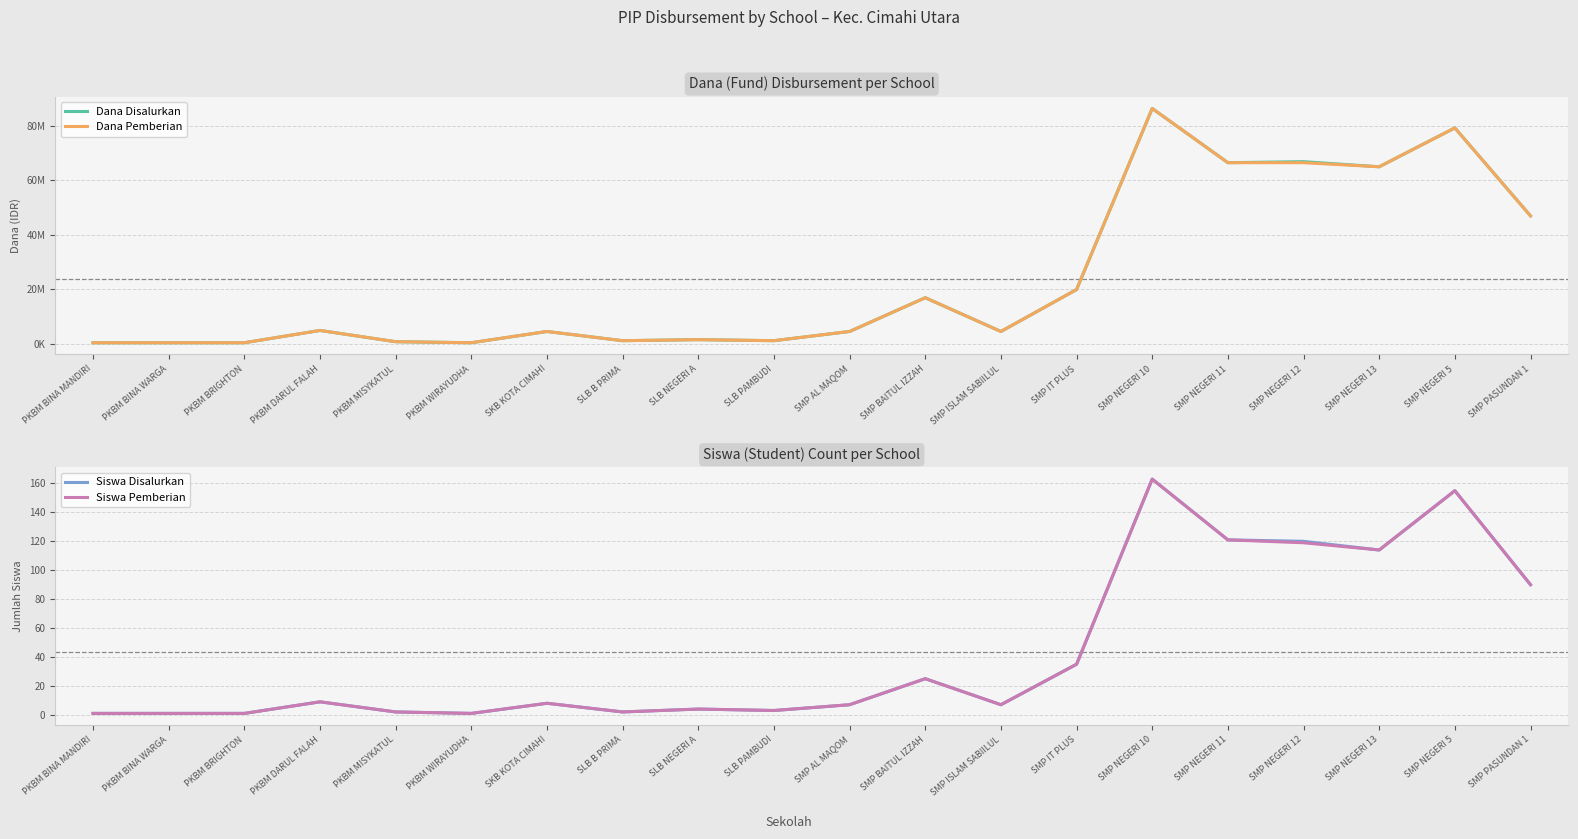

What is the label of the 15th point from the left?

SMP NEGERI 10